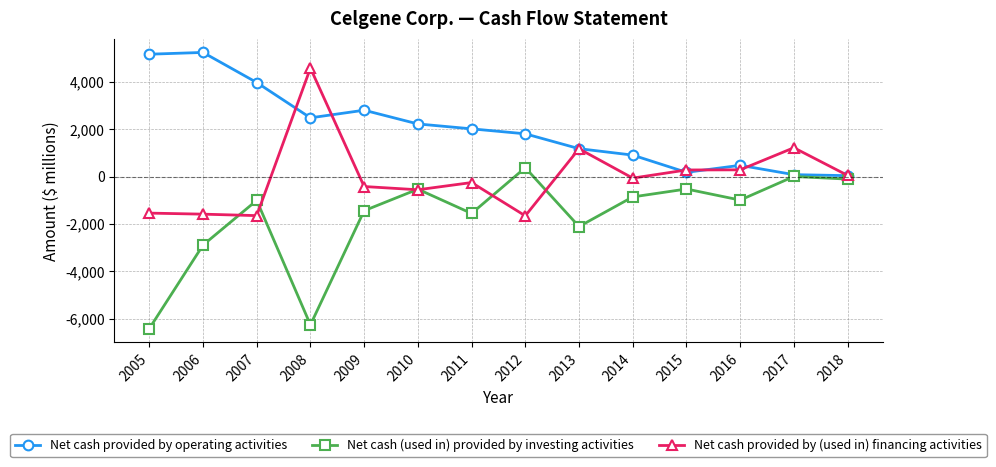

Is it true that Net cash (used in) provided by investing activities equals -2891 at 2006?

True